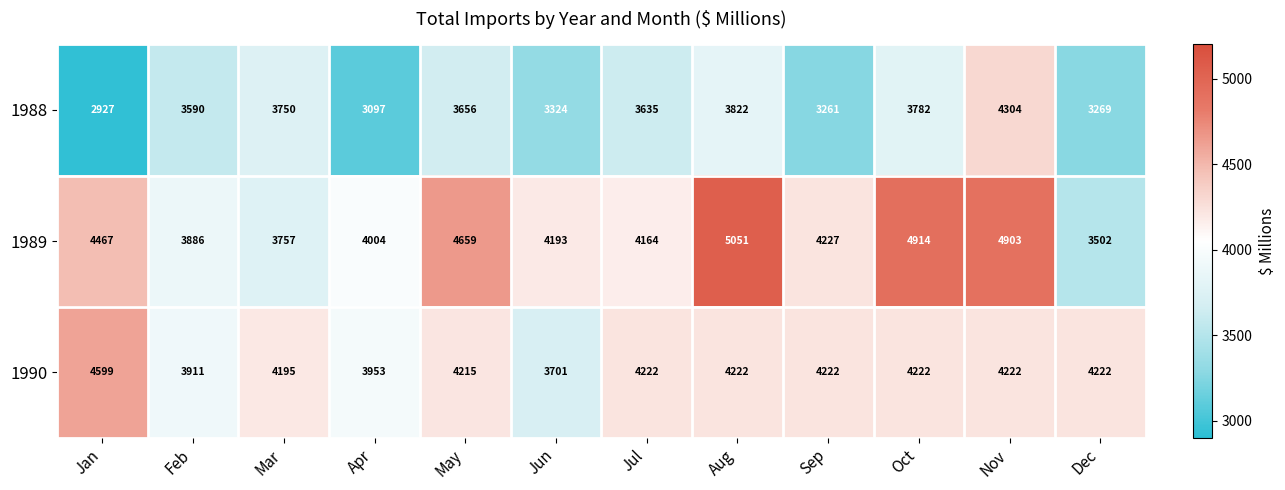

The value of 1990 at Jun is 826. True or false?

False